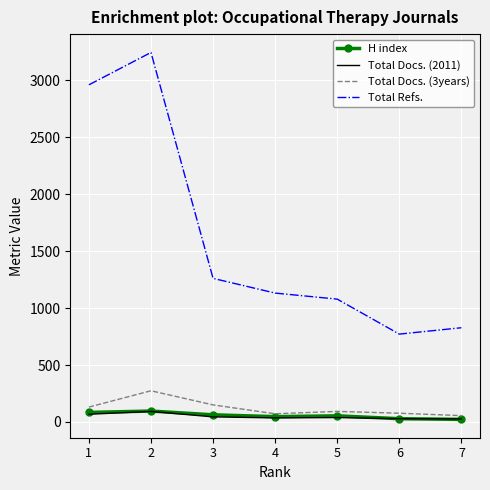

Which series has the largest total across all categories?

Total Refs.